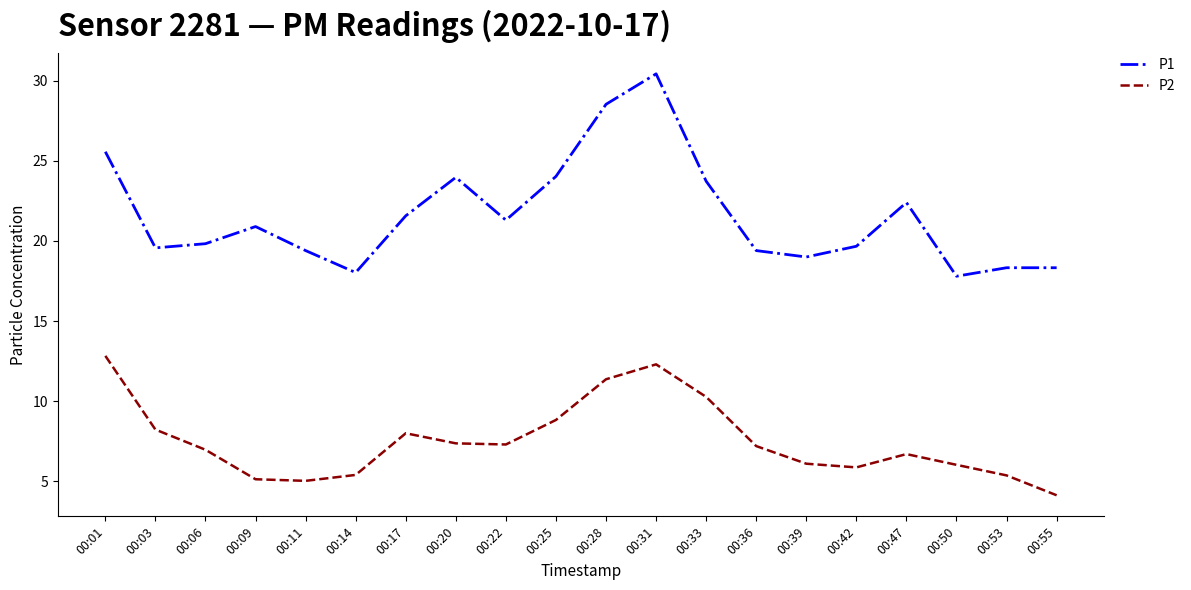

List the series in order of their peak value, highest first.

P1, P2